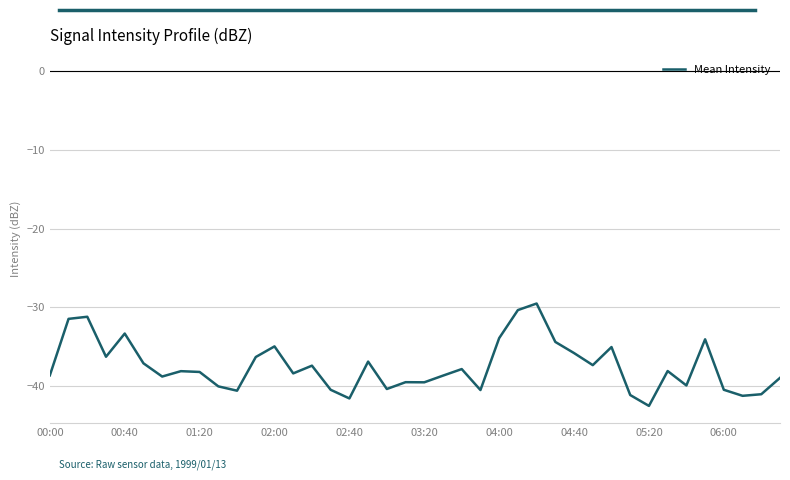

What is the difference between the maximum and minimum values?

13.0